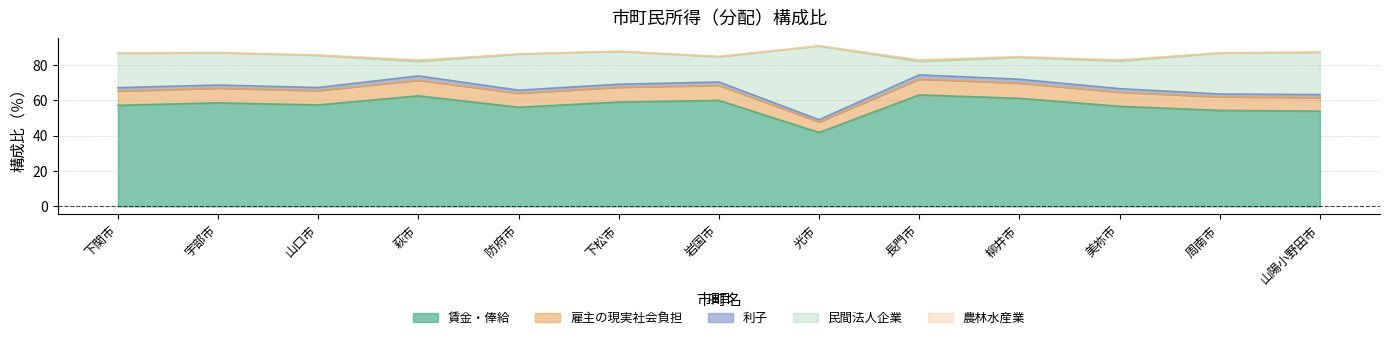

The 民間法人企業 series shows 65.4 at 光市. True or false?

False